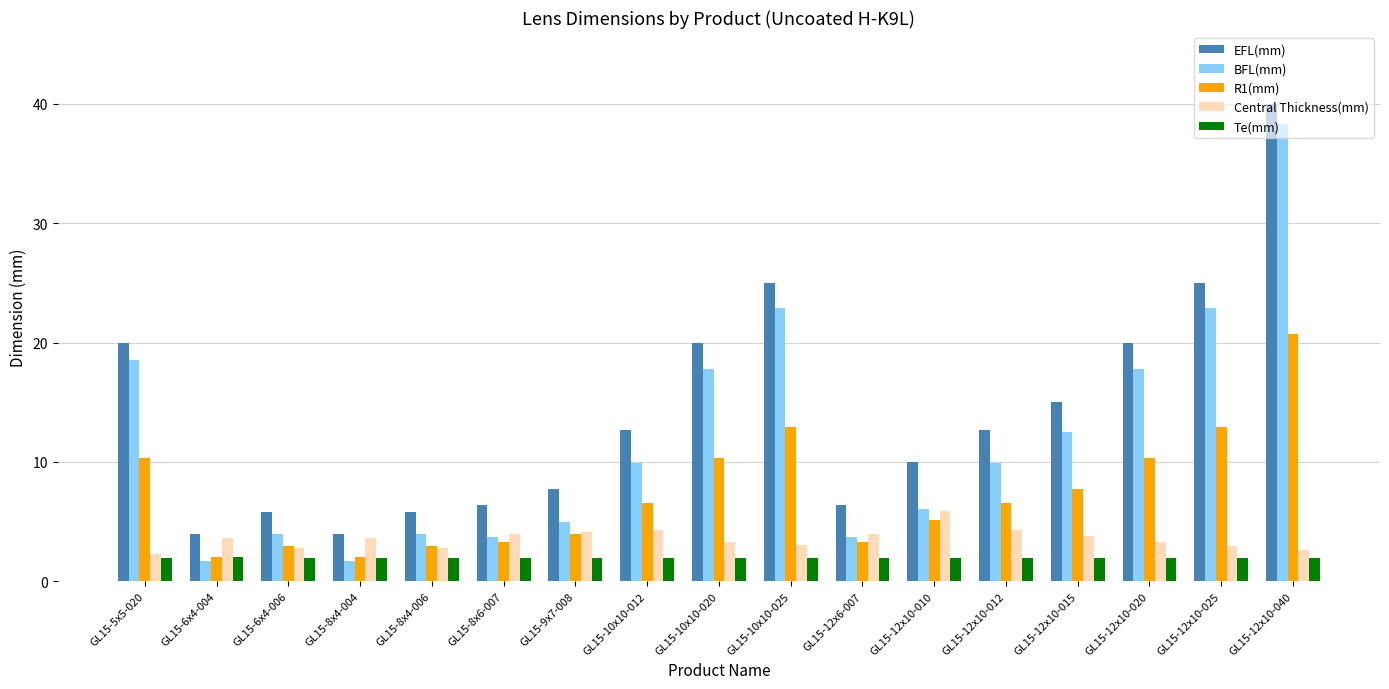

True or false: Te(mm) has a value of 2.0 at GL15-12x10-012.

True